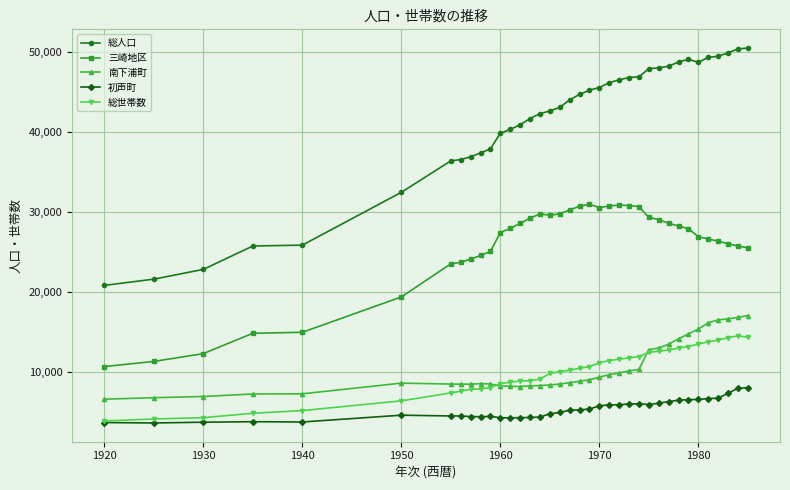

Count the number of categories in the chart.

37